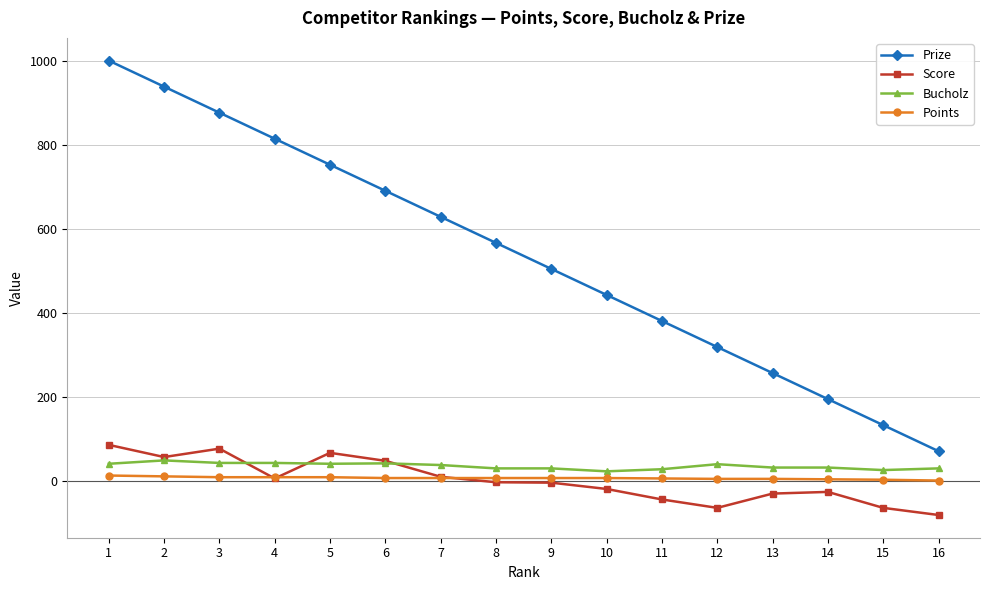

True or false: Prize and Score intersect in this chart.

False